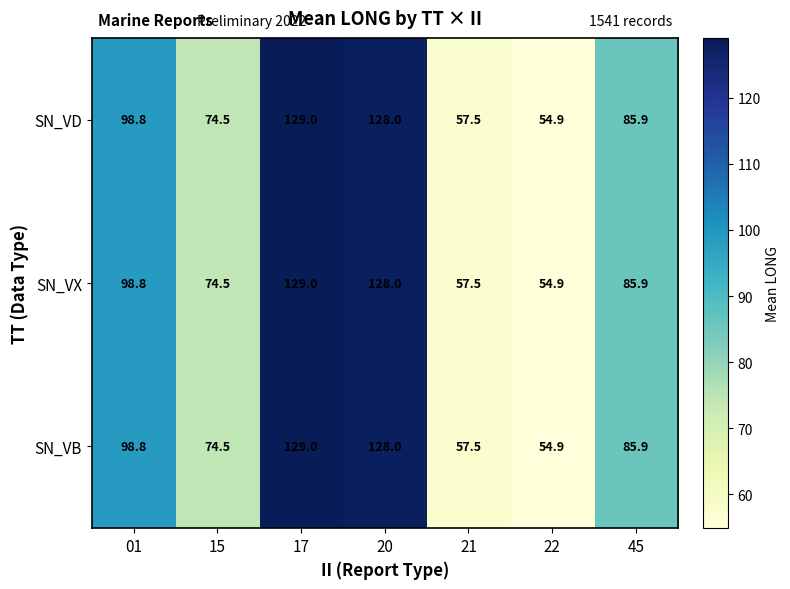

Reading left to right, list all the values displayed in this chart.

SN_VD: 98.8	74.5	129.0	128.0	57.5	54.9	85.9
SN_VX: 98.8	74.5	129.0	128.0	57.5	54.9	85.9
SN_VB: 98.8	74.5	129.0	128.0	57.5	54.9	85.9